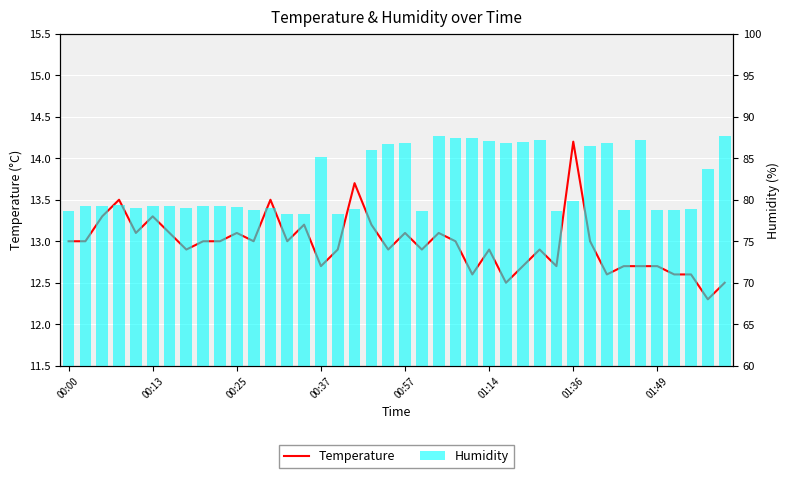

Which series changed the most between 00:13 and 30?

Temperature